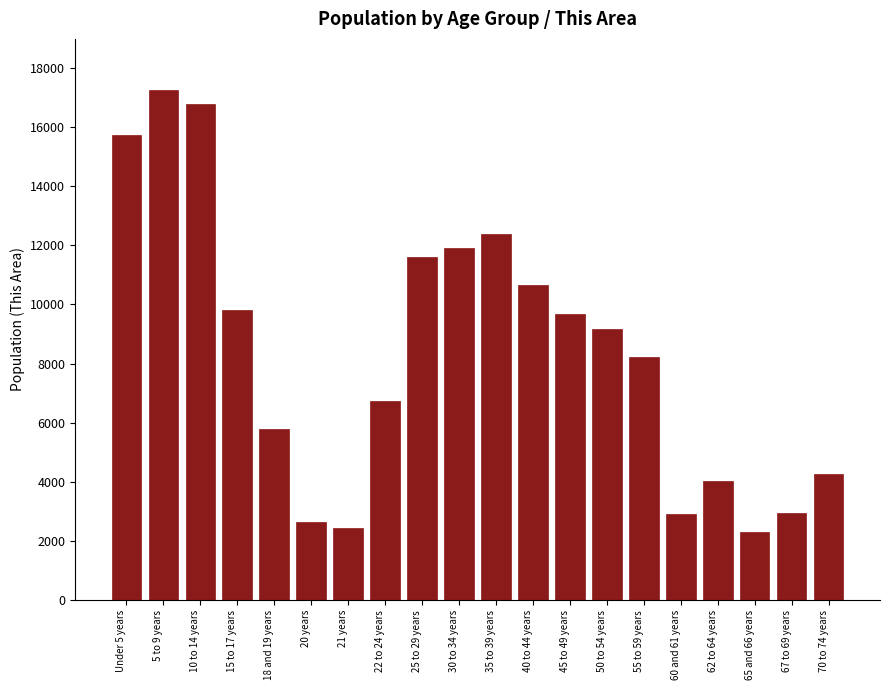

What is the ratio of the value at 10 to 14 years to the value at 20 years?

6.4